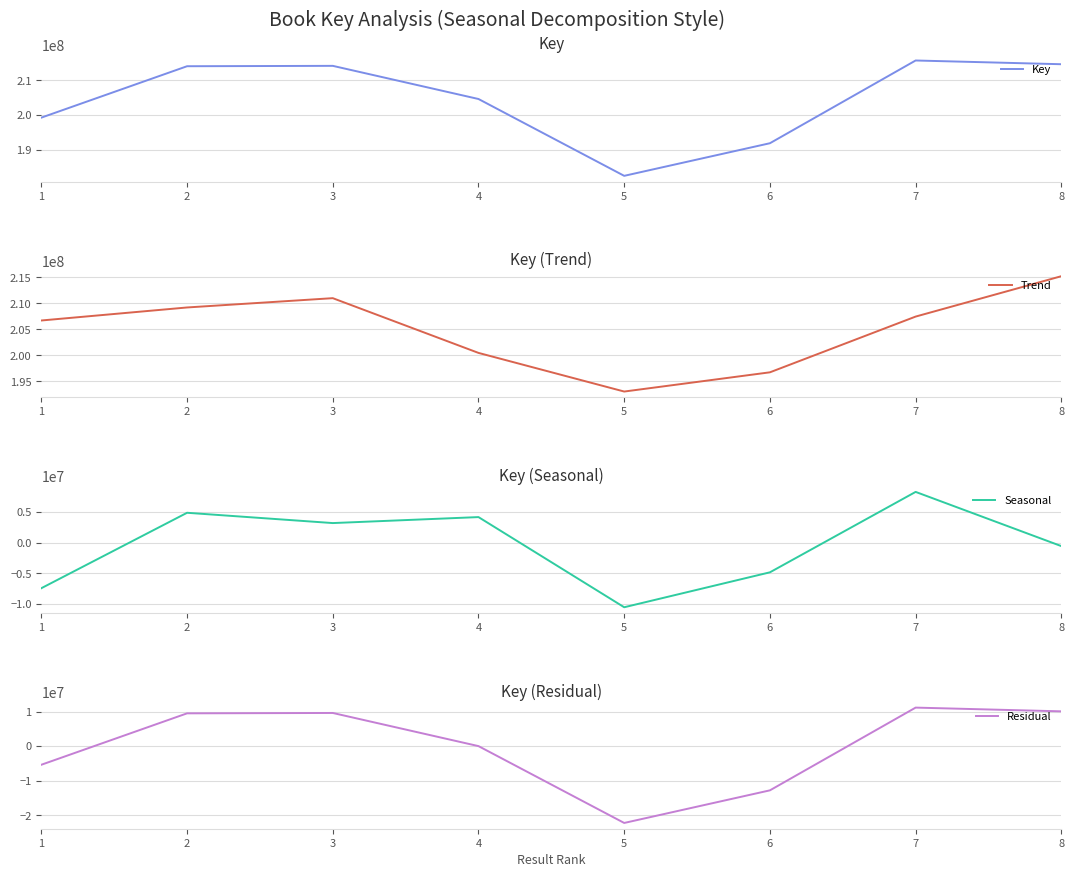

Rank the series at 3 from lowest to highest value.

Seasonal, Residual, Trend, Key